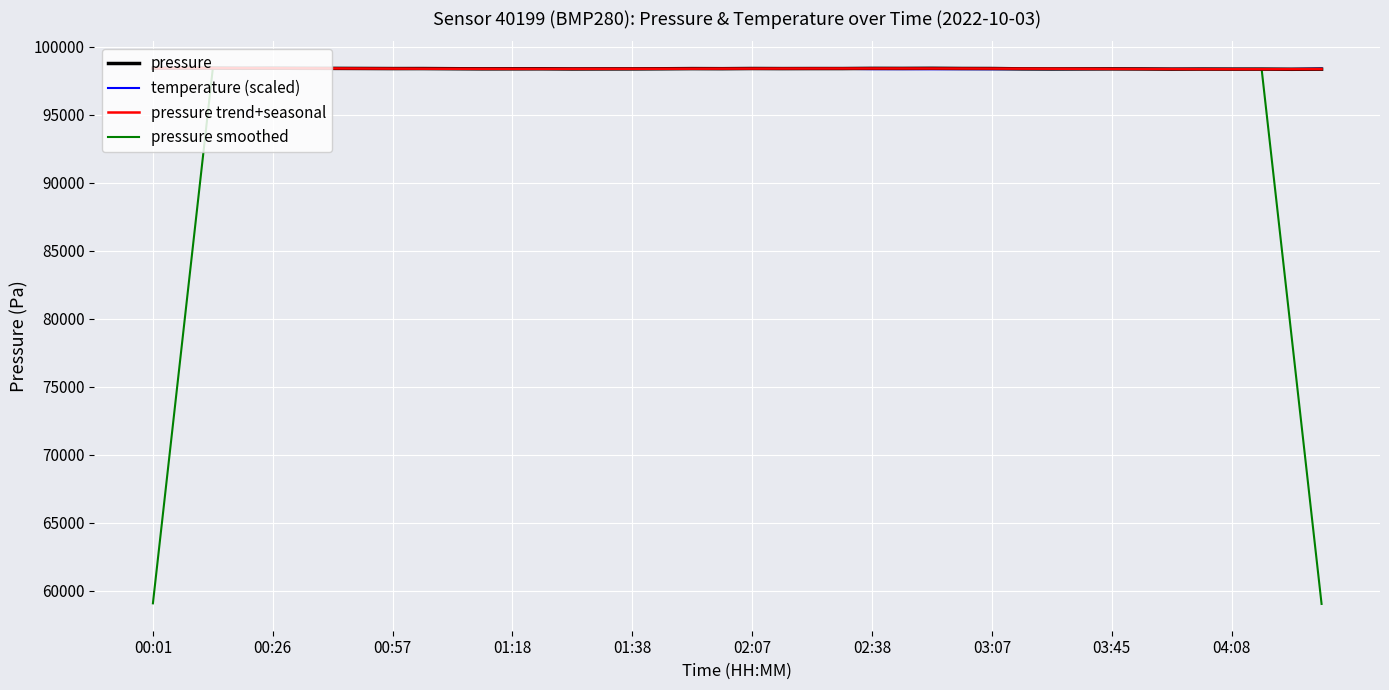

At how many categories does at least one series exceed 87769?

40